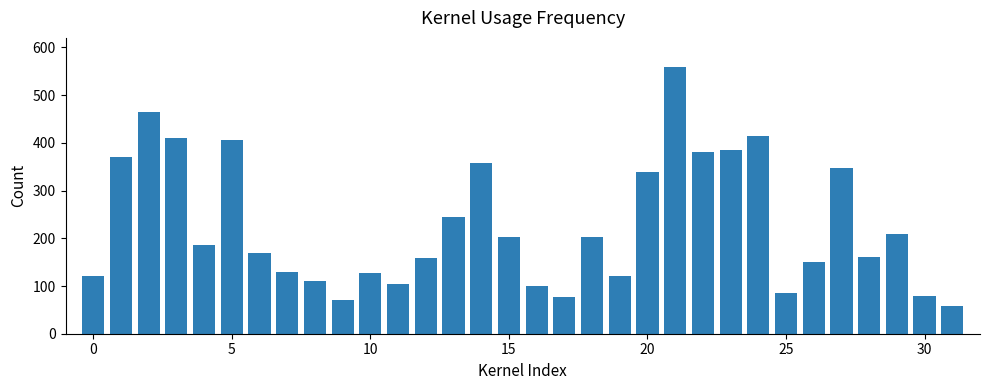

What is the difference between the maximum and minimum values?

500